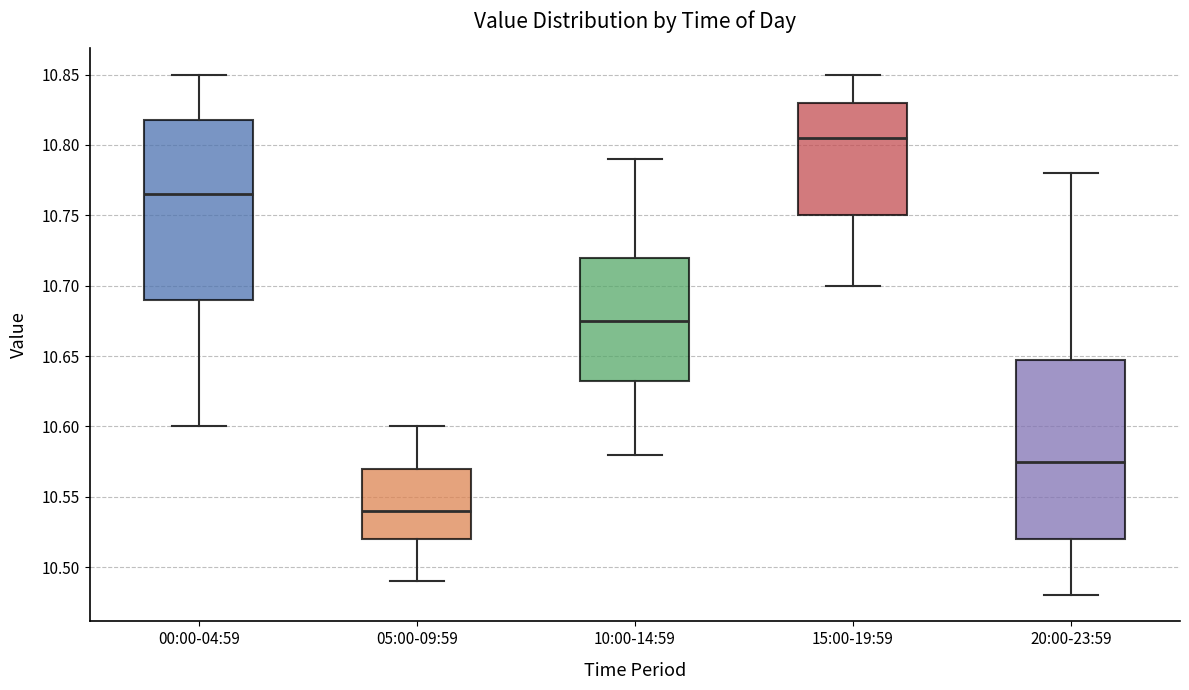

Which box has the highest median line?

15:00-19:59